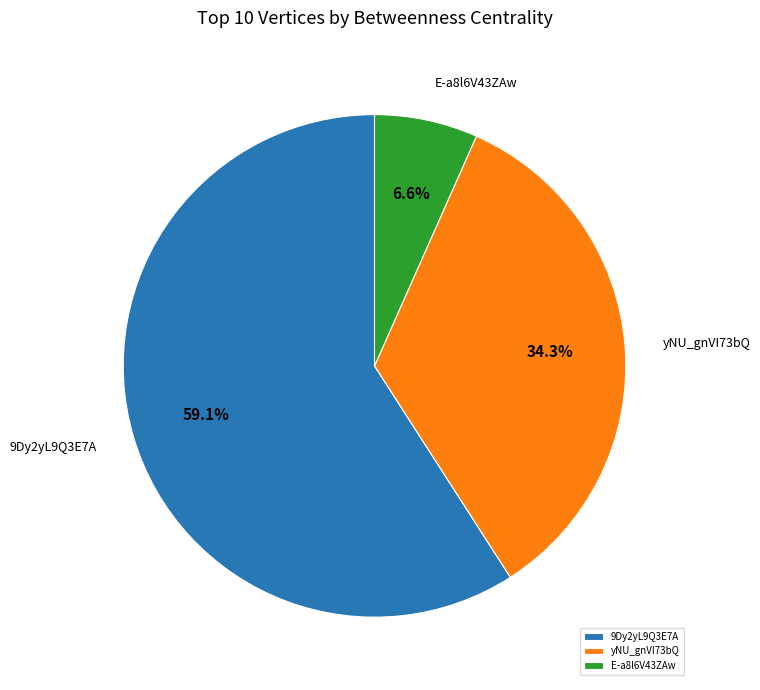

Which has a higher value, 9Dy2yL9Q3E7A or yNU_gnVI73bQ?

9Dy2yL9Q3E7A